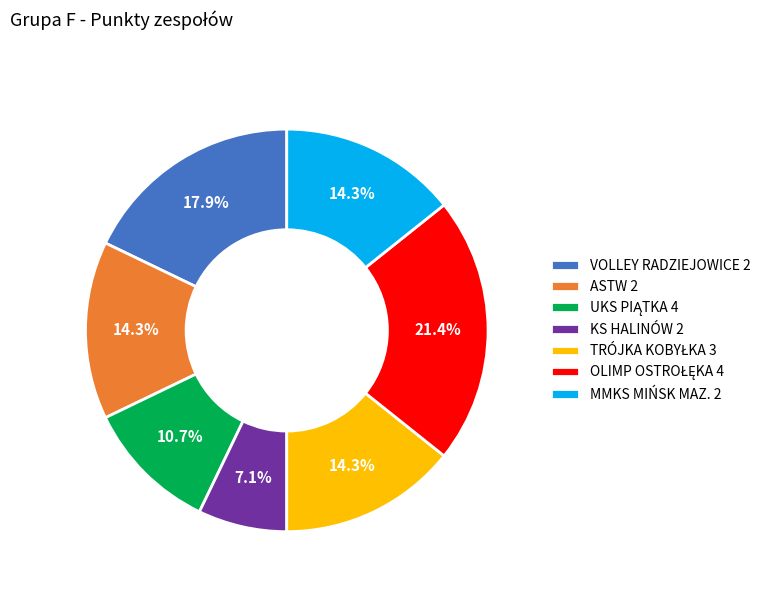

What is the smallest slice in the pie chart?

KS HALINÓW 2